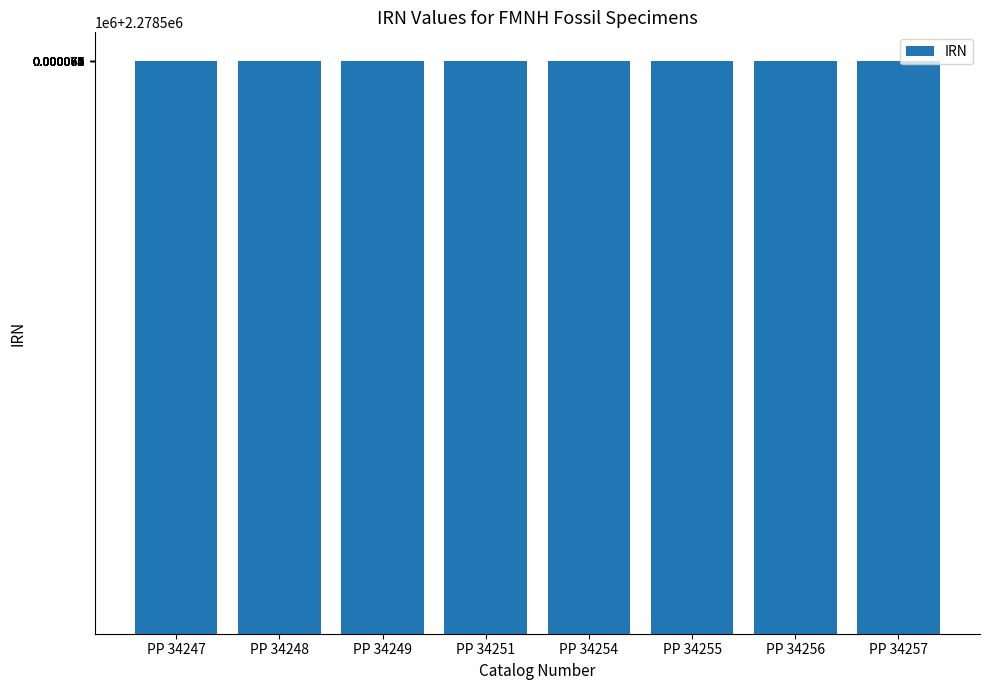

Are the bars horizontal?

No